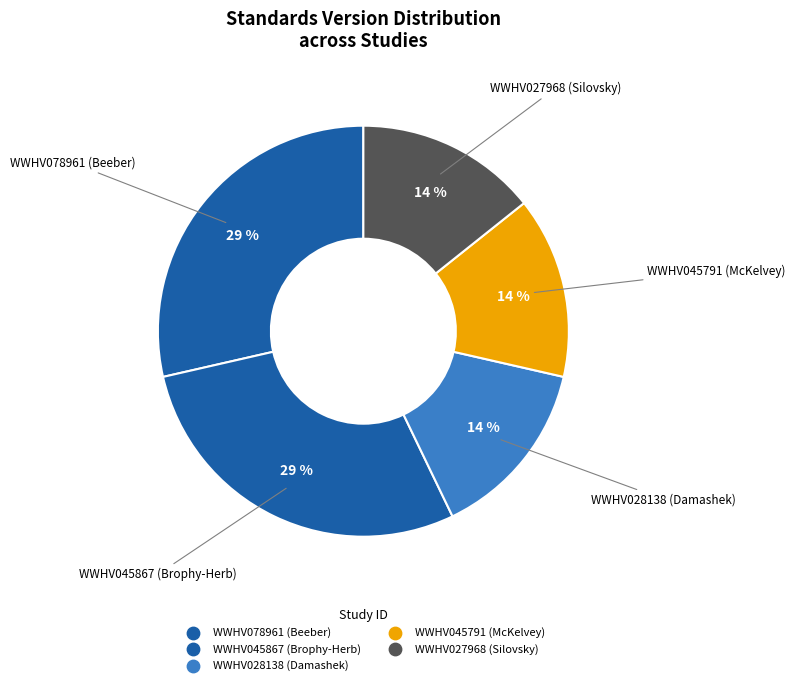

Combined, do WWHV028138 (Damashek) and WWHV027968 (Silovsky) account for over 50%?

No